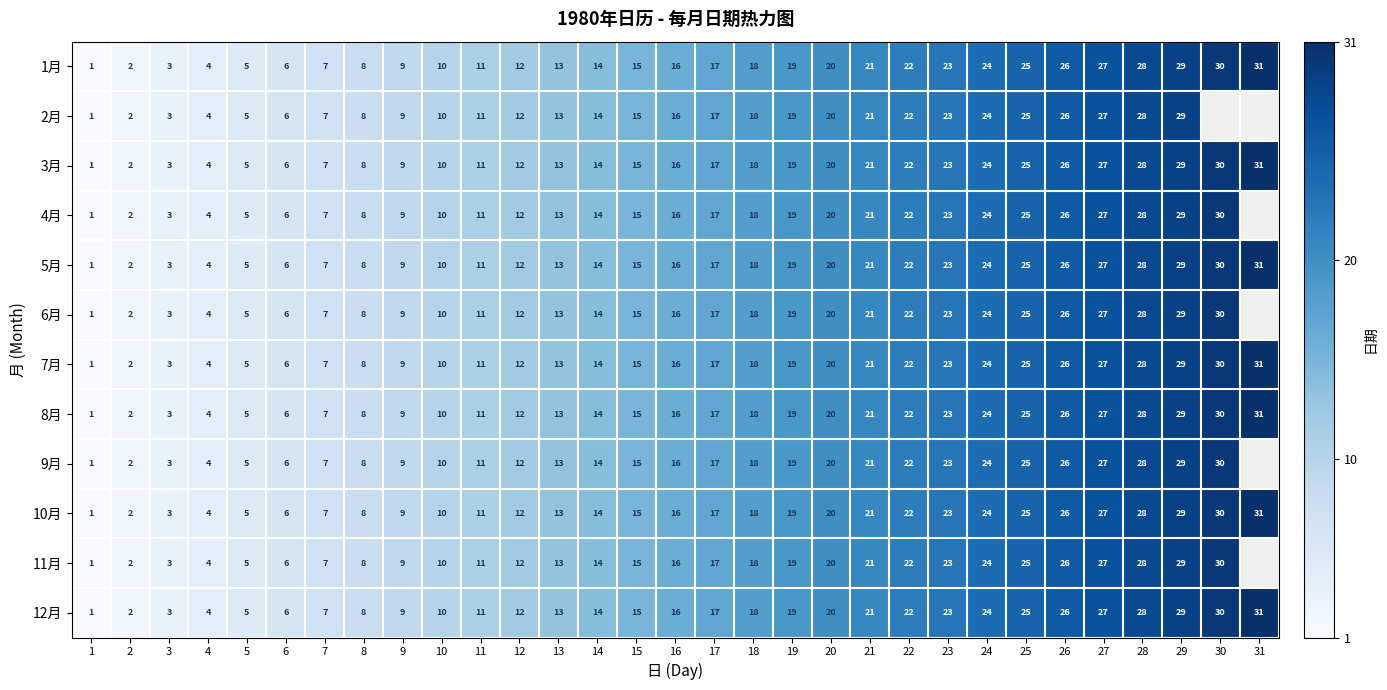

Rank the categories by 3月 value from highest to lowest.

31, 30, 29, 28, 27, 26, 25, 24, 23, 22, 21, 20, 19, 18, 17, 16, 15, 14, 13, 12, 11, 10, 9, 8, 7, 6, 5, 4, 3, 2, 1